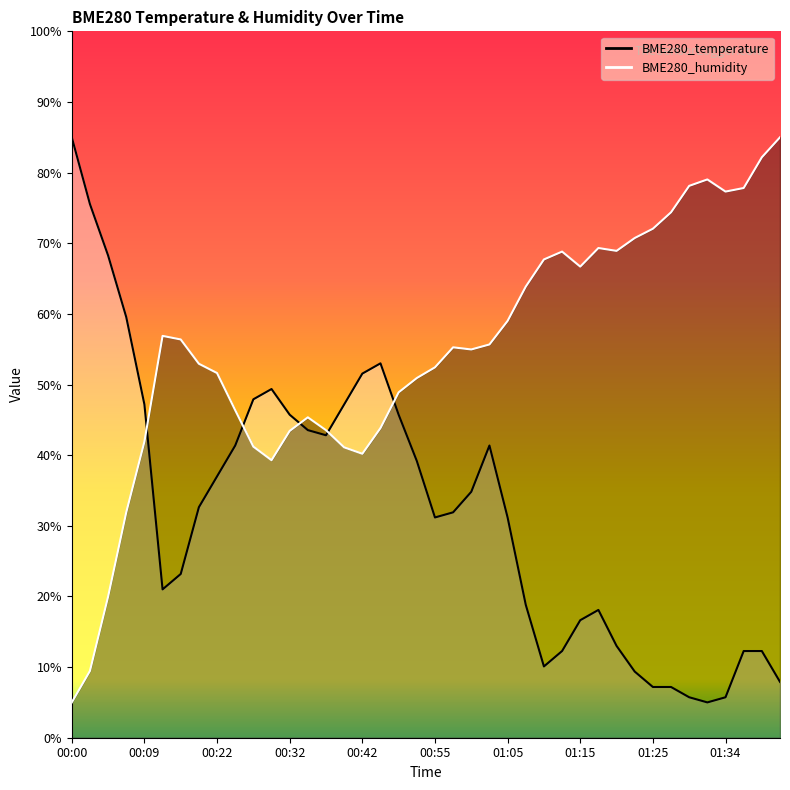

Reading left to right, what are all the values shown in this chart?

BME280_temperature: 85.0	75.5	68.3	59.5	47.2	21.0	23.2	32.6	37.0	41.4	47.9	49.4	45.7	43.5	42.8	47.2	51.5	53.0	45.7	39.2	31.2	31.9	34.8	41.4	31.2	18.8	10.1	12.3	16.6	18.1	13.0	9.4	7.2	7.2	5.7	5.0	5.7	12.3	12.3	7.9
BME280_humidity: 5.0	9.5	20.0	31.9	41.9	56.9	56.4	52.9	51.6	46.4	41.2	39.3	43.4	45.4	43.5	41.1	40.2	43.8	48.9	50.9	52.4	55.3	55.0	55.7	59.0	63.9	67.7	68.8	66.7	69.3	68.9	70.7	72.1	74.4	78.1	79.0	77.3	77.8	82.2	85.0